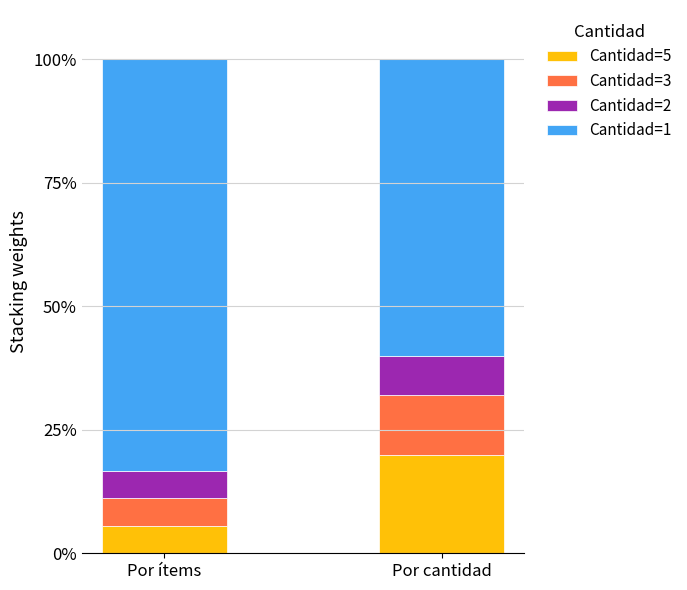

What is the sum of the Cantidad=5 values at Por ítems and Por cantidad?

25.6